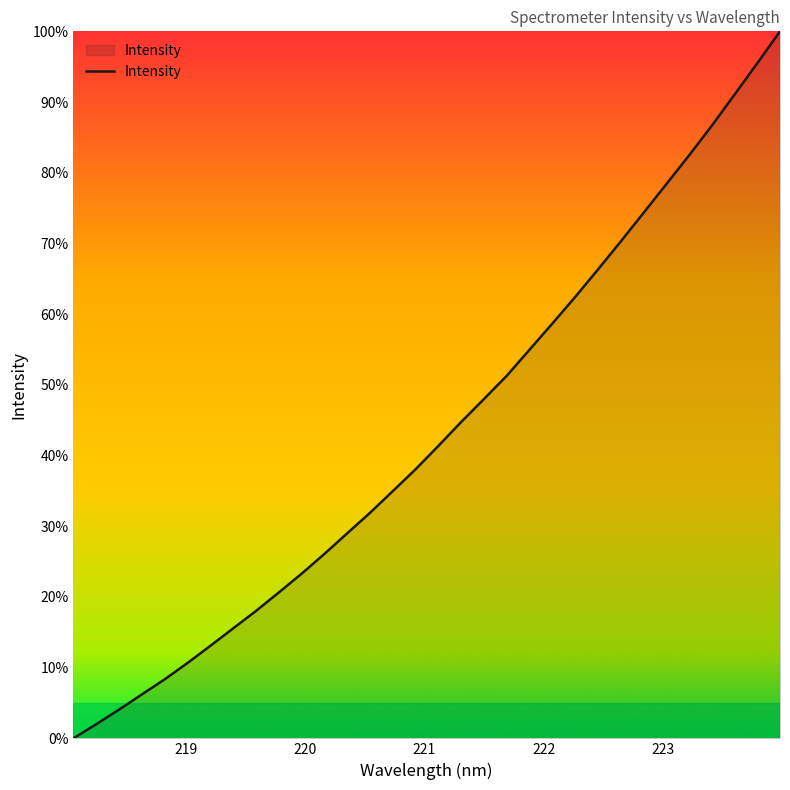

What is the maximum value shown in the chart?

100.0